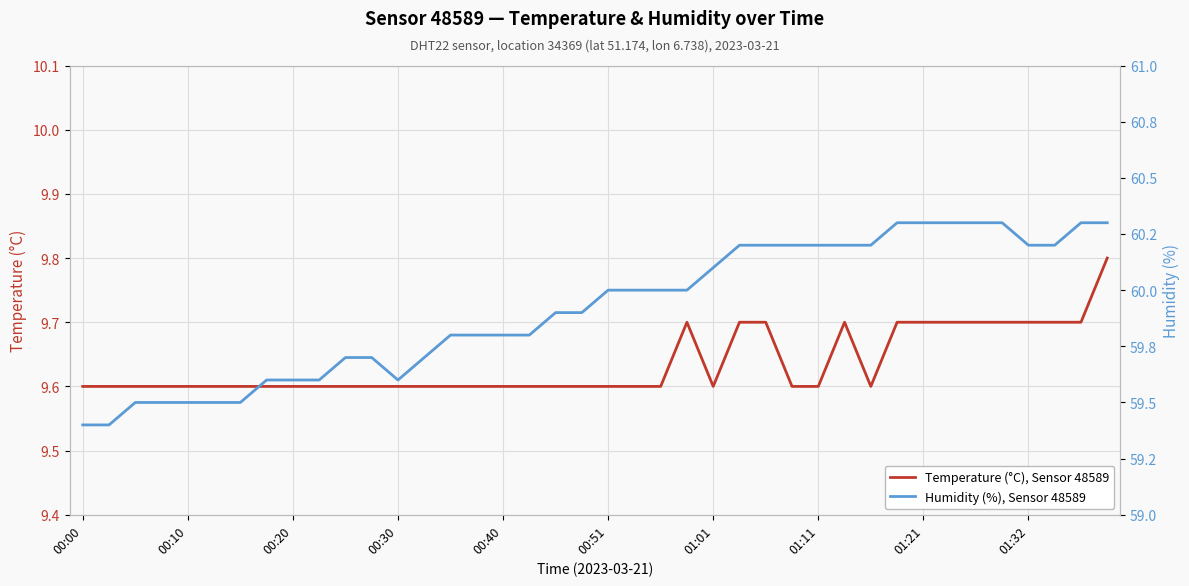

What is the lowest value of the Temperature (°C), Sensor 48589 series?

9.6